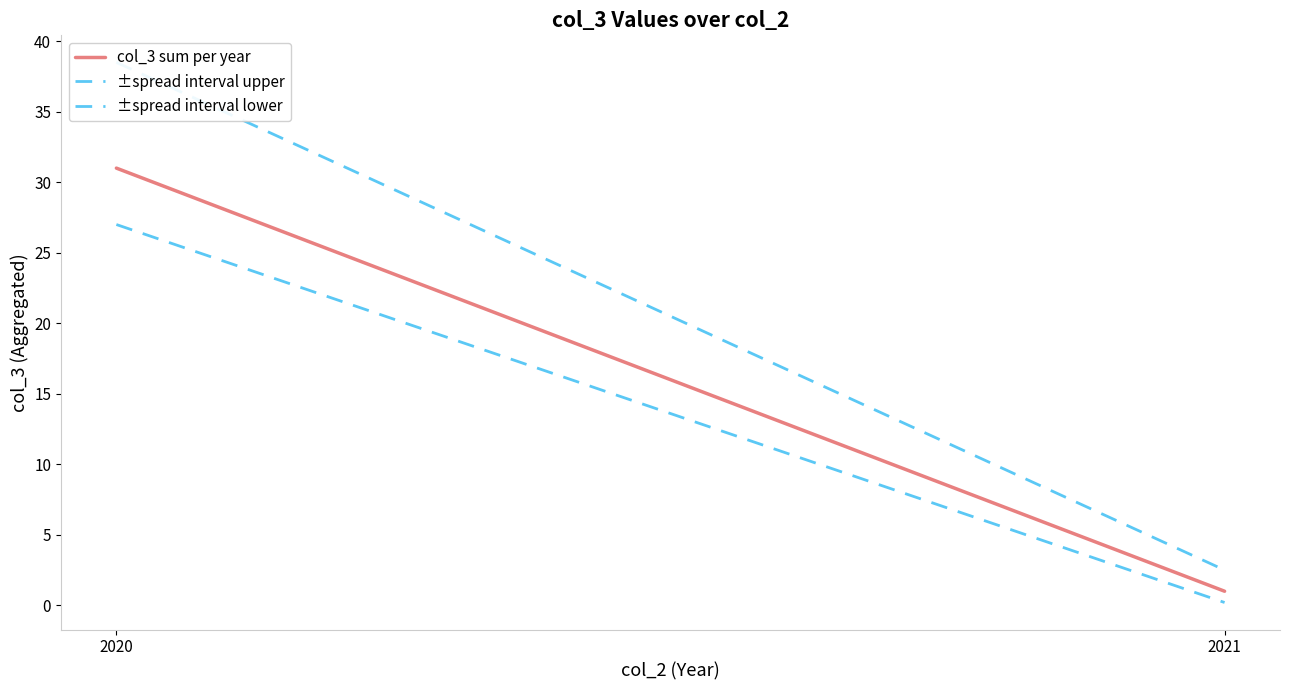

What is the greatest value displayed?

38.5